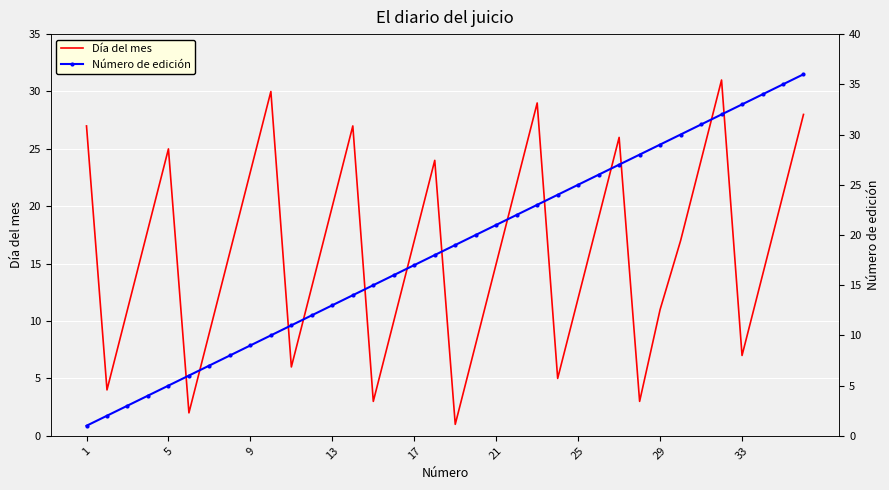

What is the lowest value of the Día del mes series?

1